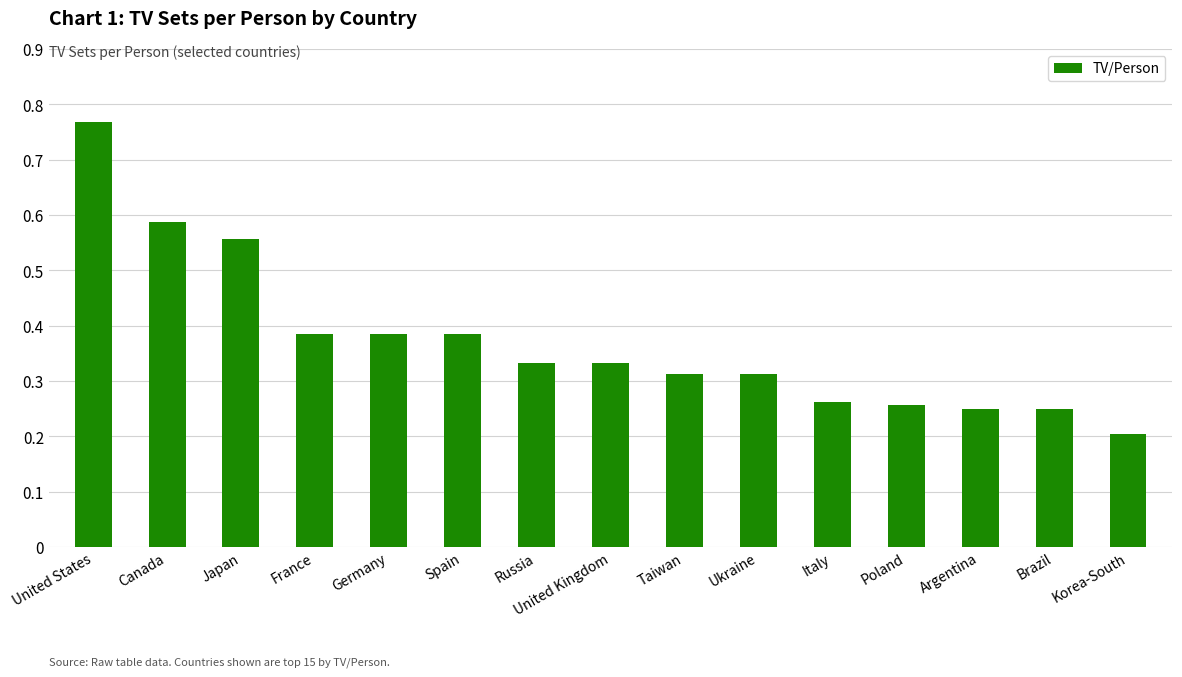

What is the label of the 2nd bar from the right?

Brazil